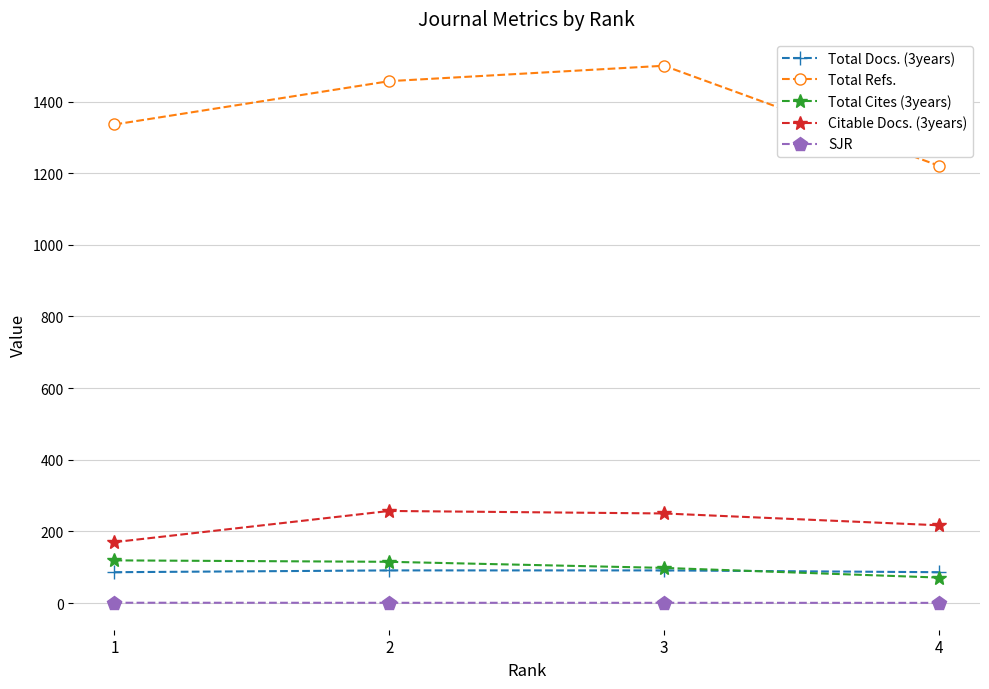

What is the total value across all series at 3?

1939.5